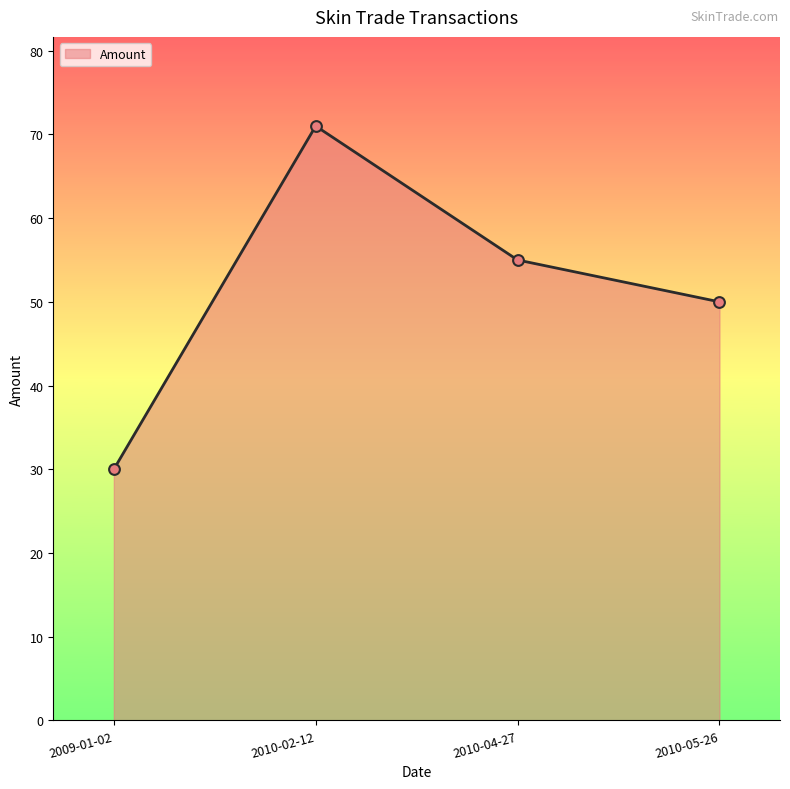

What is the change in value from 2009-01-02 to 2010-02-12?

+41